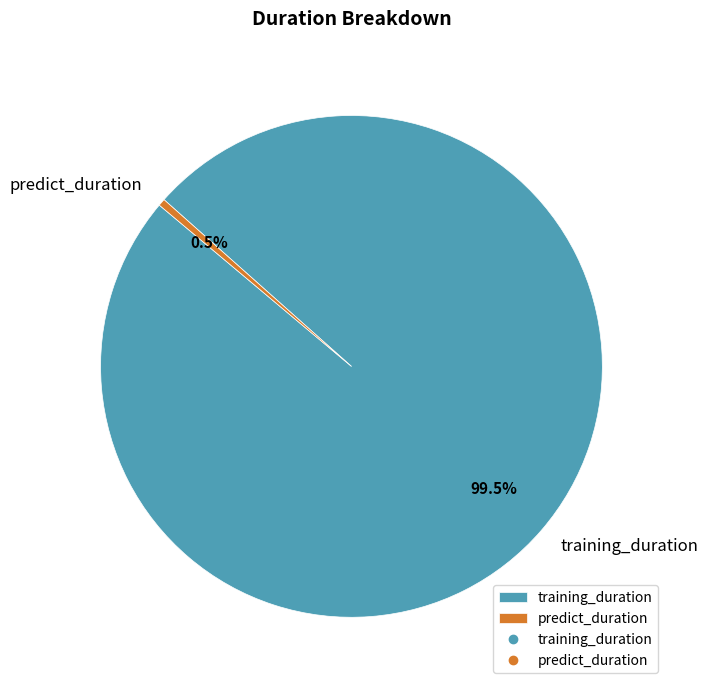

To the nearest percent, what is the average slice percentage?

50%